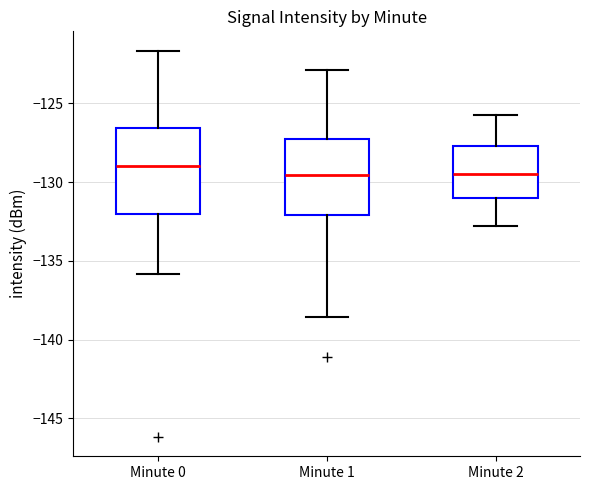

Reading left to right, transcribe this box plot: for each box, give where its median line is, the range the box spans, and where its two whiskers end, as read against the y-axis. The values are not printed on the chart, so give them approximately, as read against the axis.

Minute 0: median -129.0, box -132.0 to -126.5, whiskers -136.0 to -121.5
Minute 1: median -129.5, box -132.0 to -127.5, whiskers -138.5 to -123.0
Minute 2: median -129.5, box -131.0 to -127.5, whiskers -133.0 to -125.5